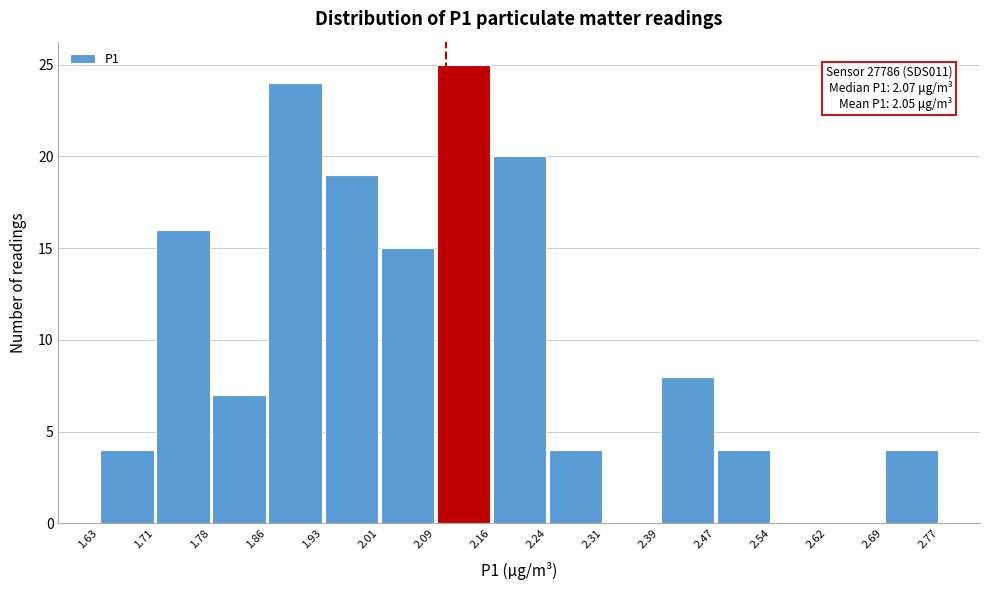

Which range on the x-axis has the tallest bar?

2.09 to 2.16